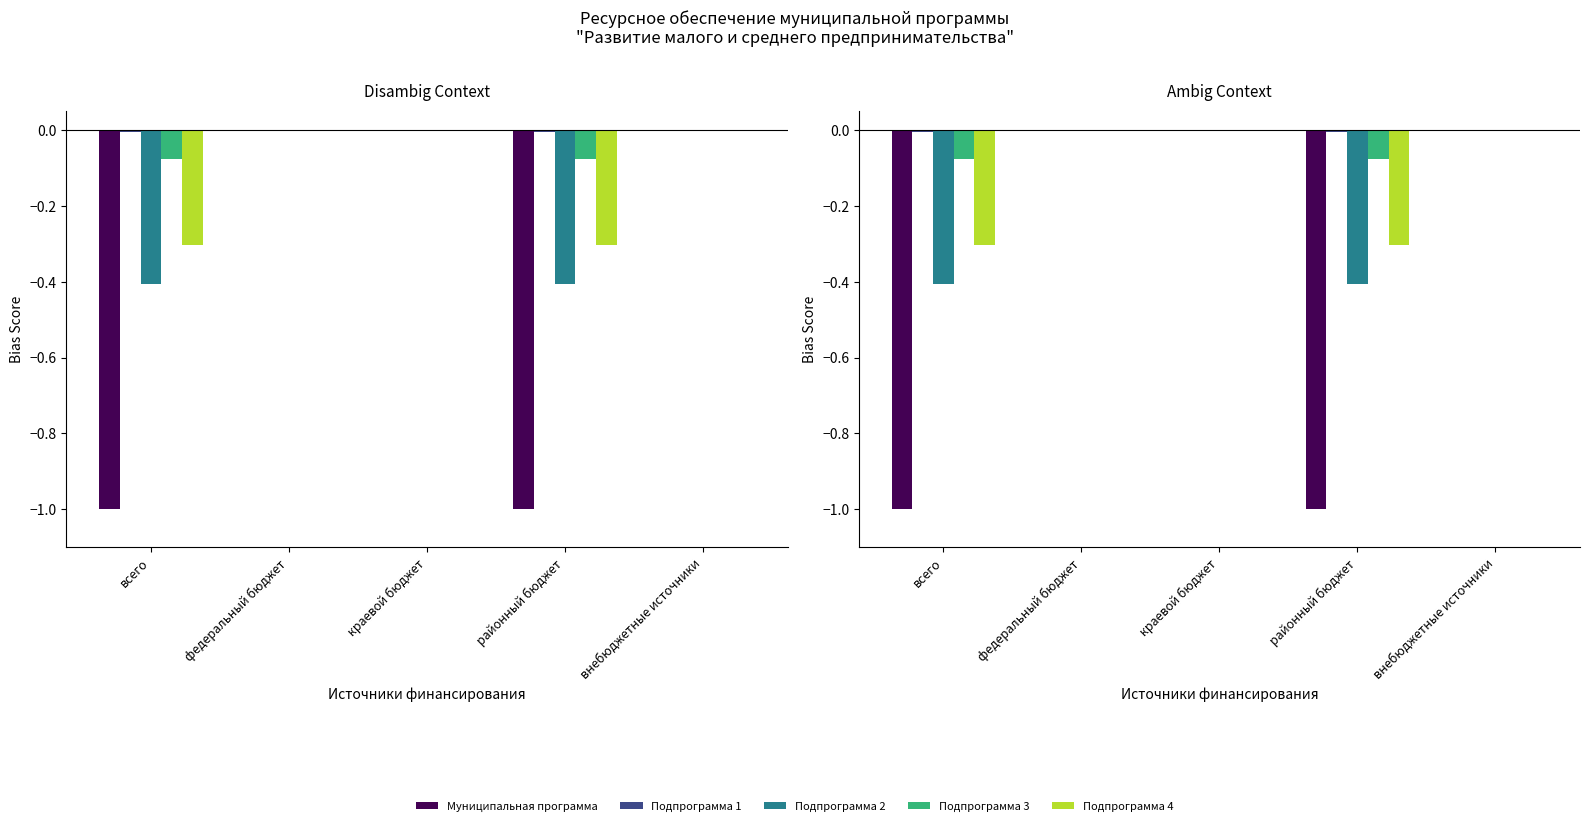

What is the label of the 1st bar from the right?

внебюджетные источники